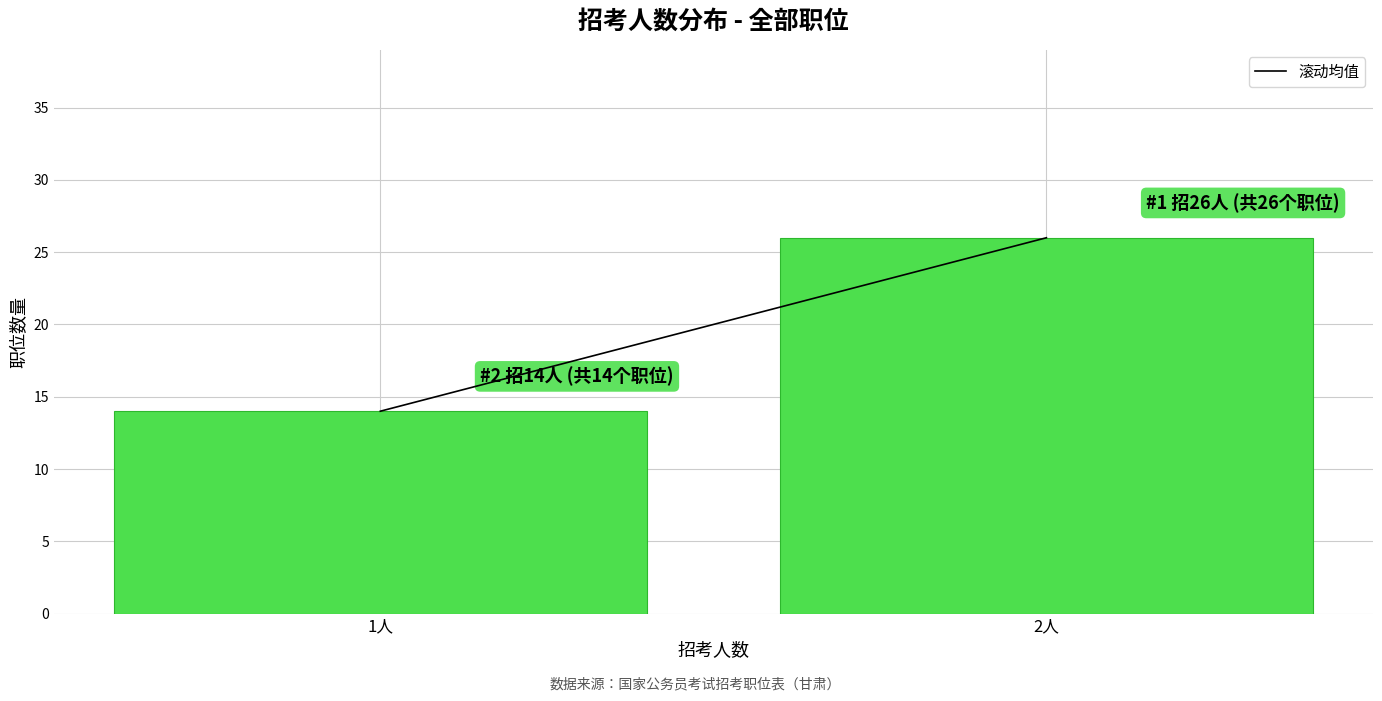

Reading left to right, extract all data points from this chart.

1人=14	2人=26